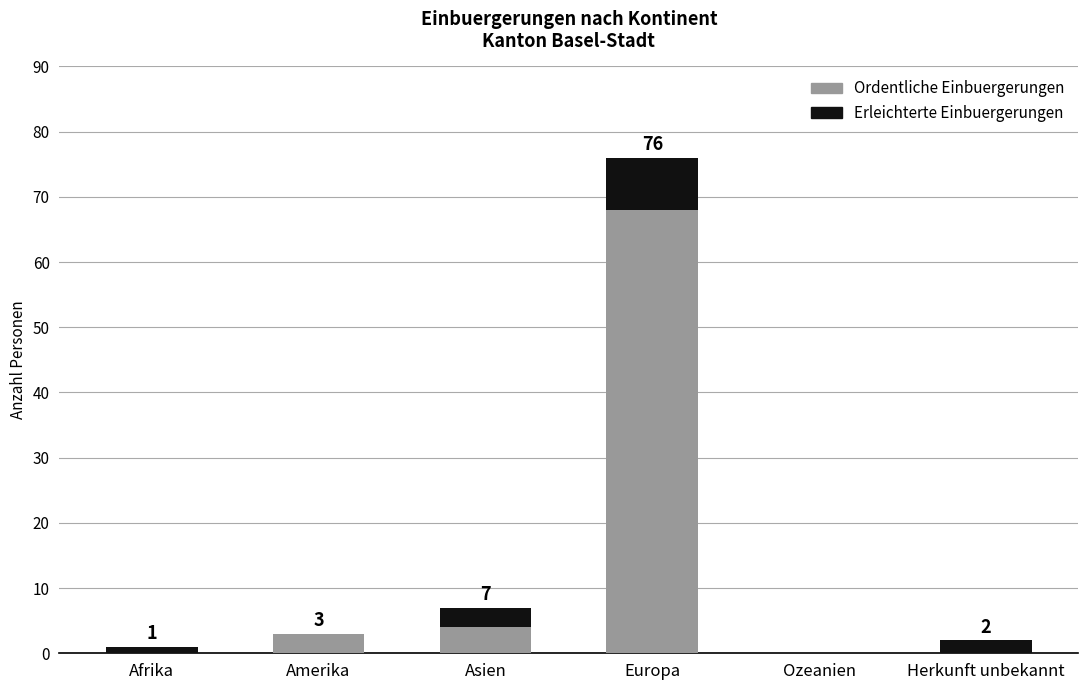

What is the total value across all series at Europa?

76